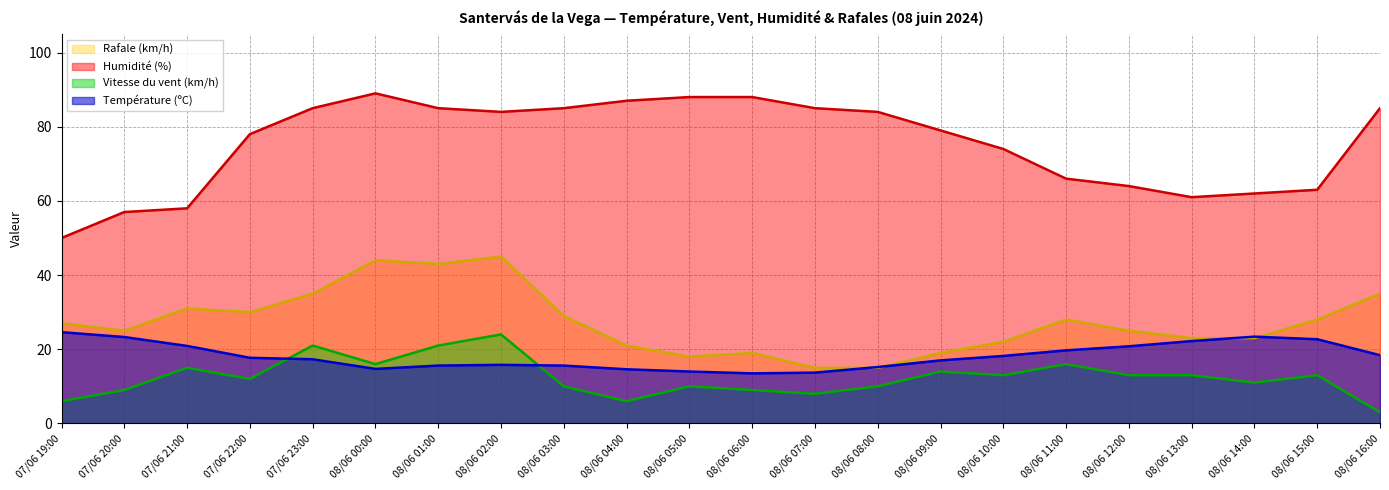

Does the chart have visible grid lines?

Yes